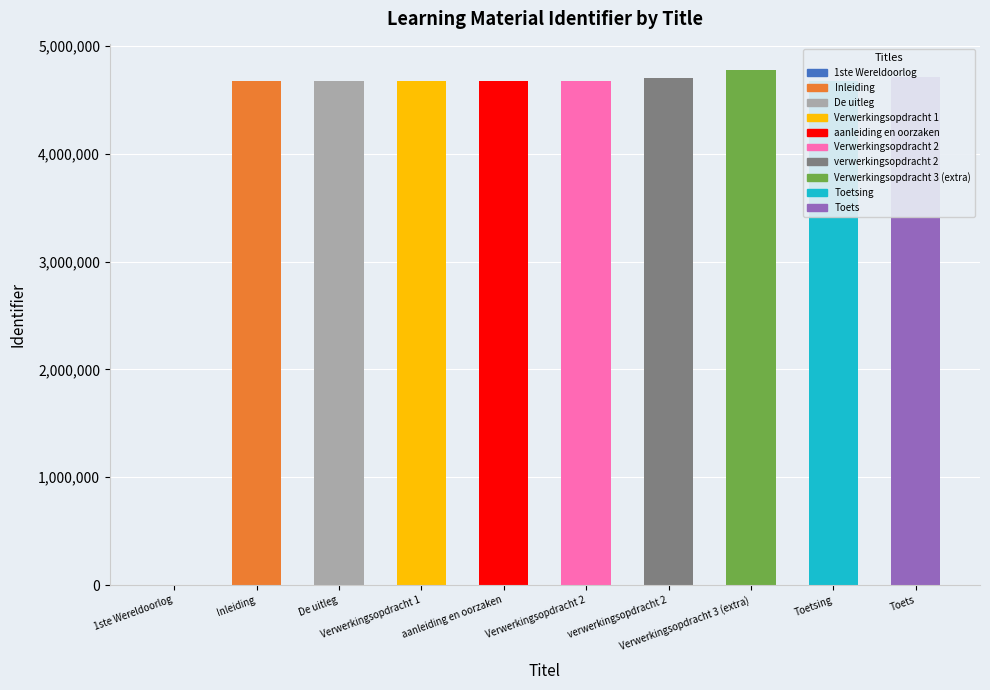

What is the change in value from Verwerkingsopdracht 1 to Verwerkingsopdracht 3 (extra)?

+100609